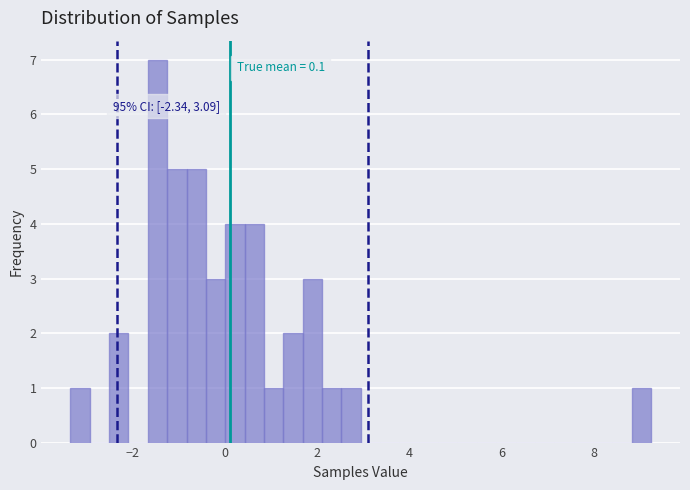

Read against the x-axis, roughly where is the centre of the tallest bar?

-1.4